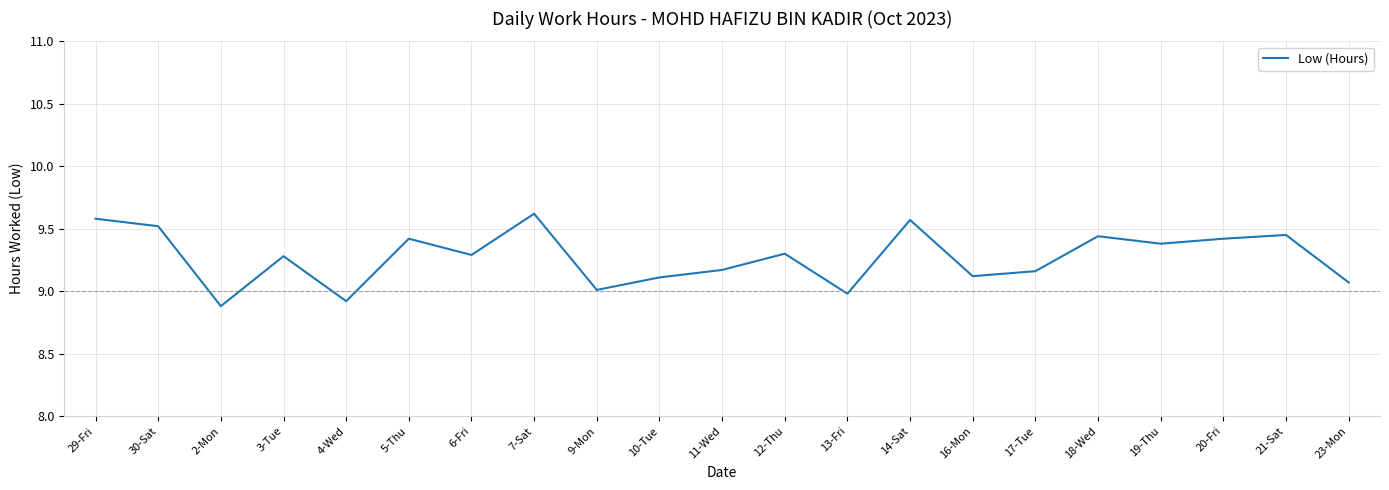

The value at 5-Thu is 3.9. True or false?

False